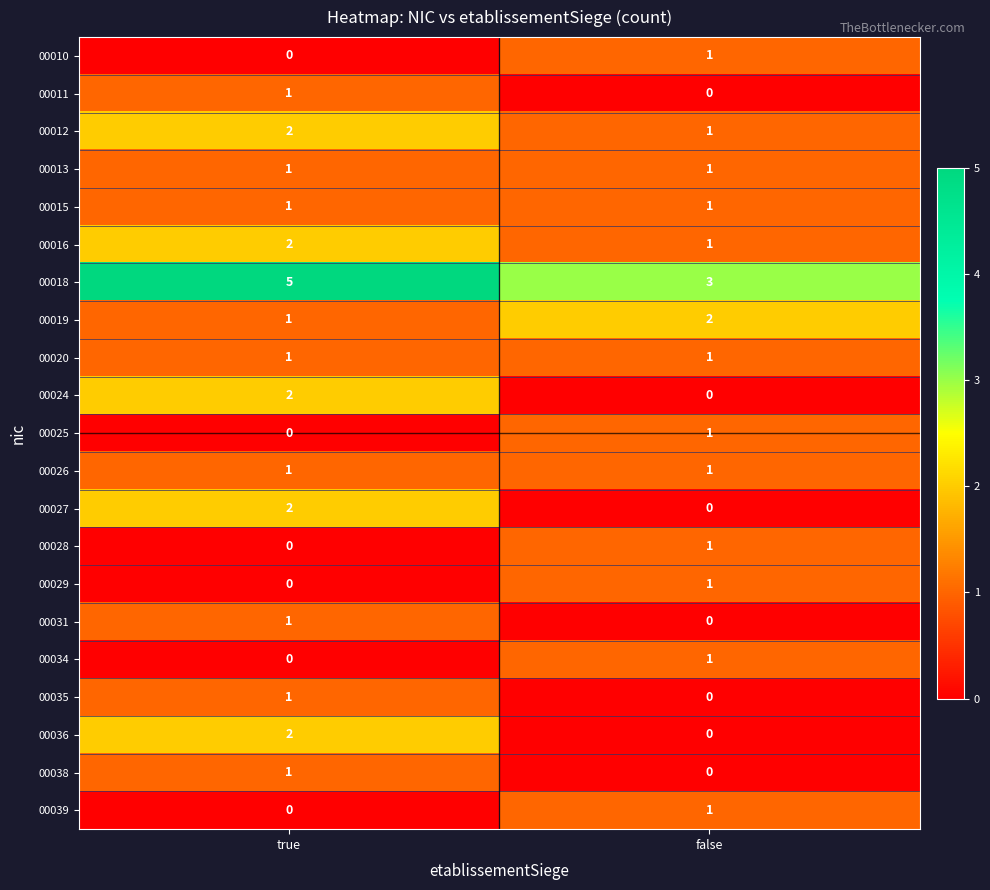

What is the total value across all series at true?

24